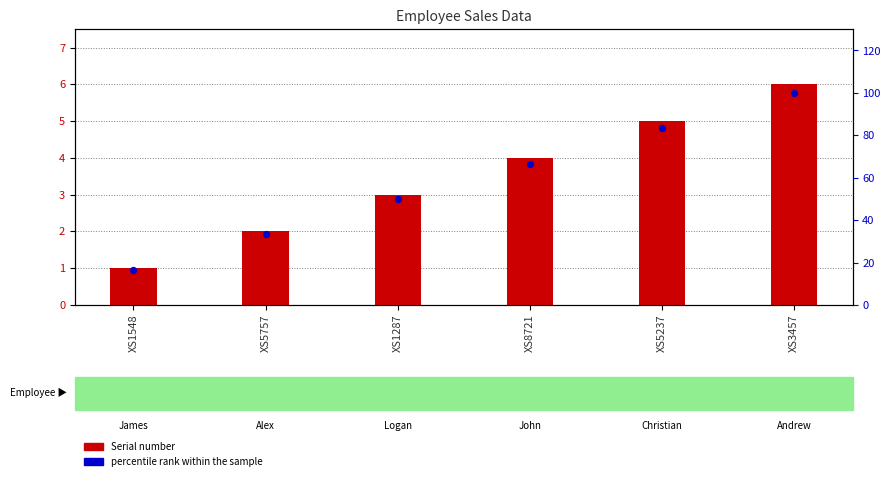

Which series contains the lowest Y value?

Serial number